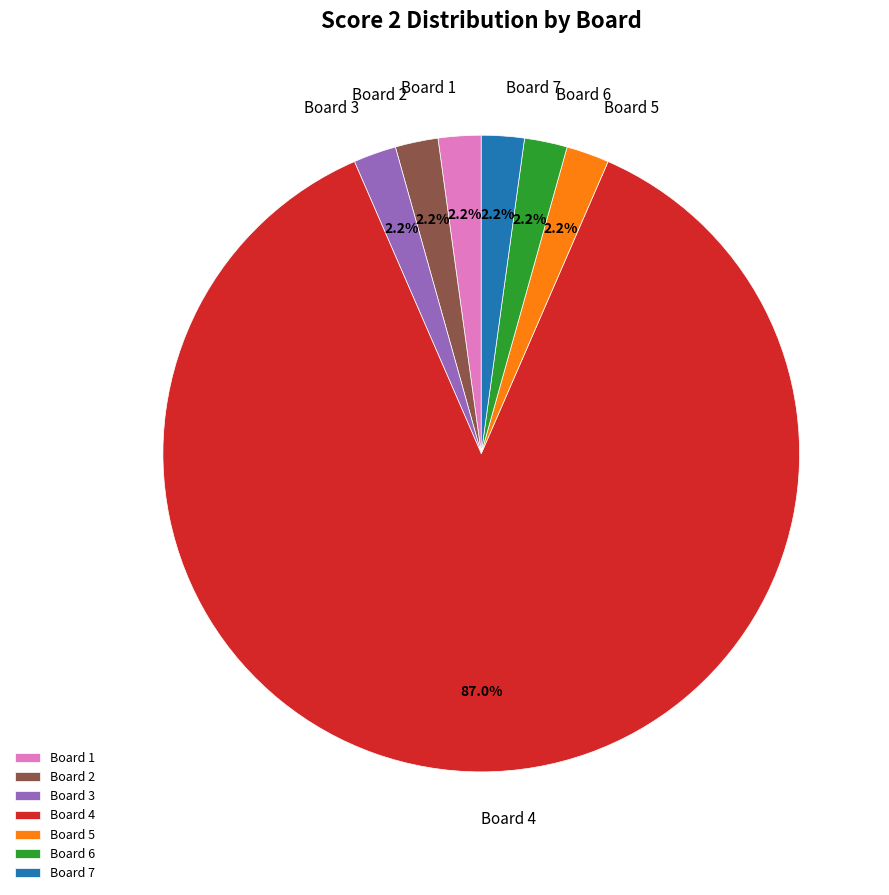

To the nearest percent, what is the average slice percentage?

14%